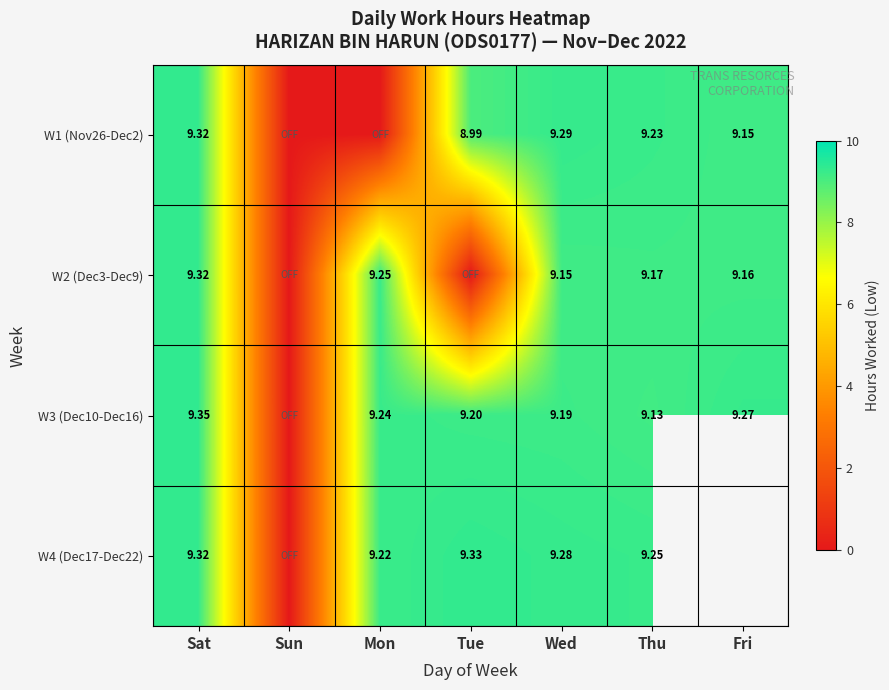

The value of W1 (Nov26-Dec2) at Tue is 3.2. True or false?

False